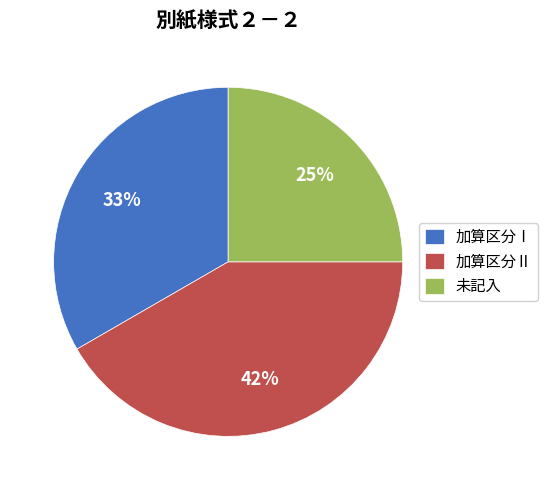

Do 加算区分Ⅱ and 未記入 together represent more than half of the pie?

Yes